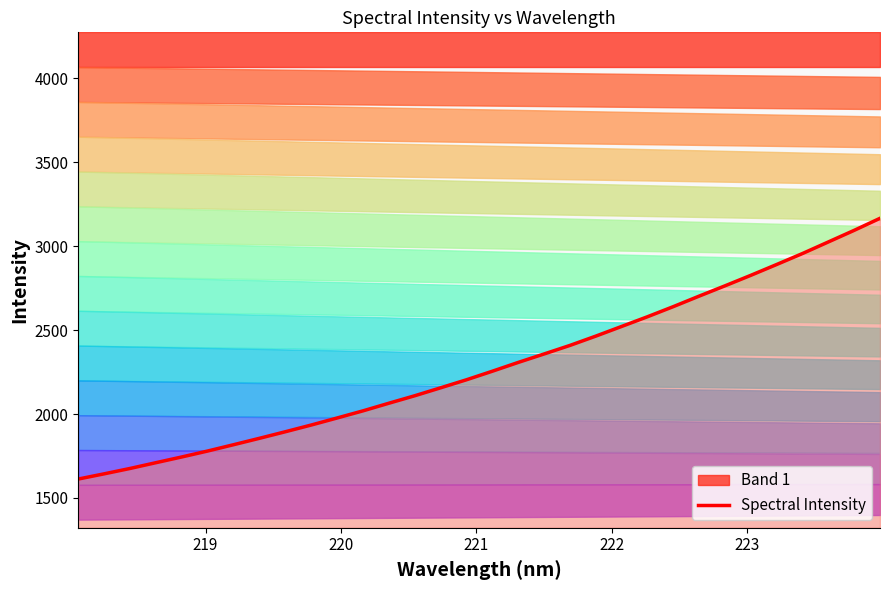

What is the value of the 22nd point from the left?

2522.1